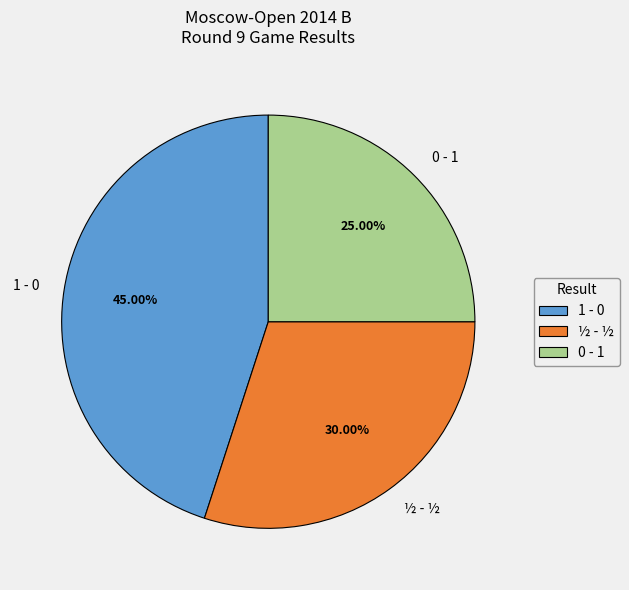

To the nearest percent, what percentage of the pie is 0 - 1?

25%